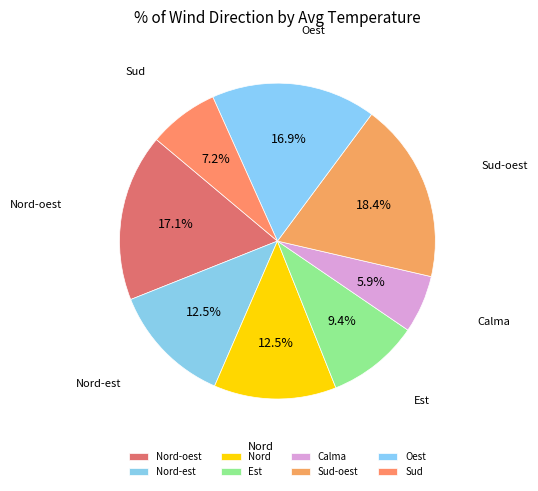

How many slices are in this pie chart?

8